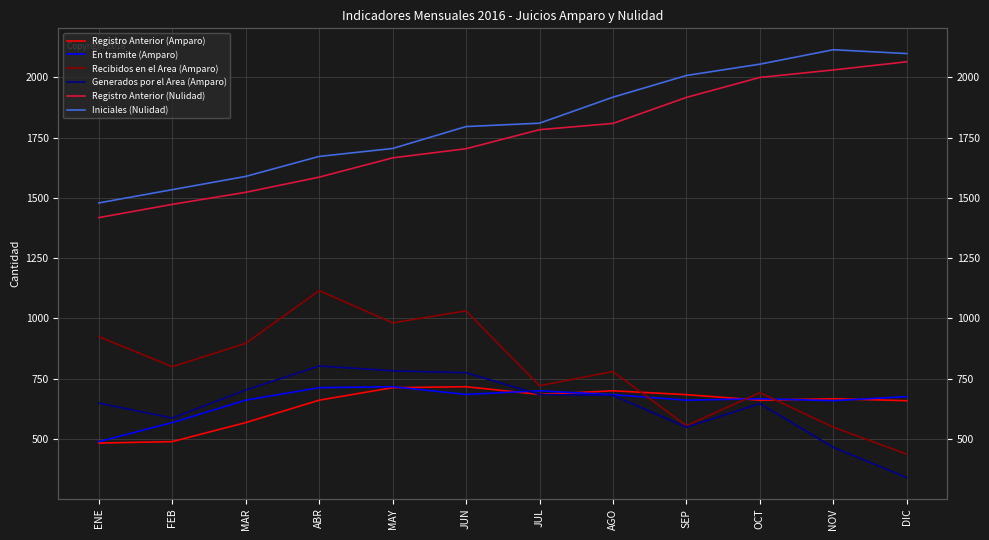

Which label corresponds to the largest value in the chart?

NOV